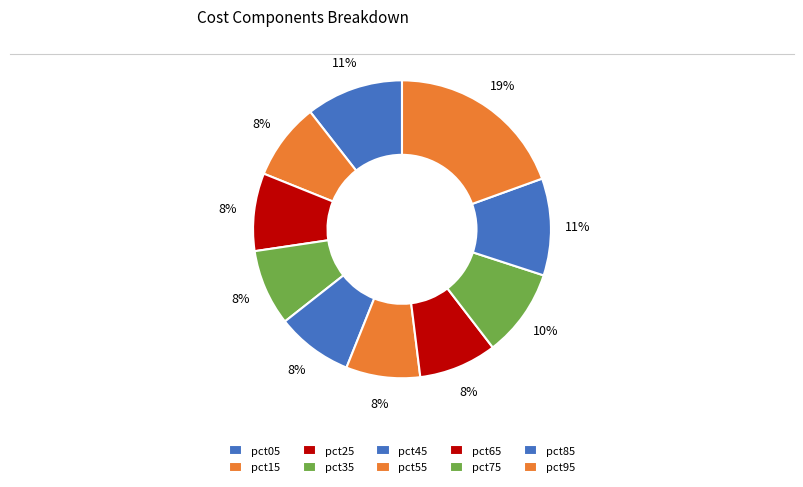

To the nearest percent, what portion does pct75 represent?

10%